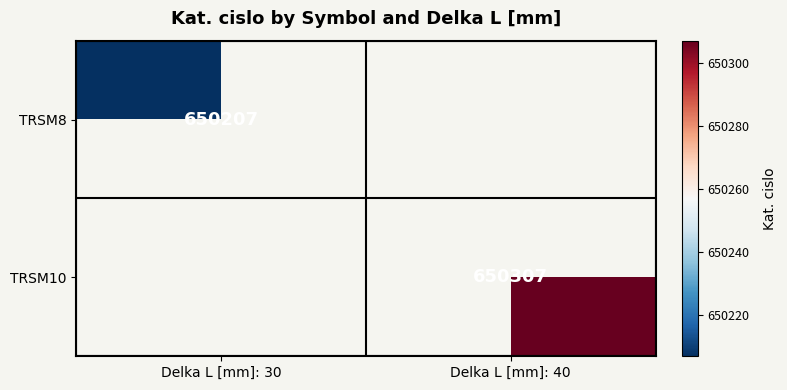

Which has a higher value, Delka L [mm]: 30 or Delka L [mm]: 40?

Delka L [mm]: 40